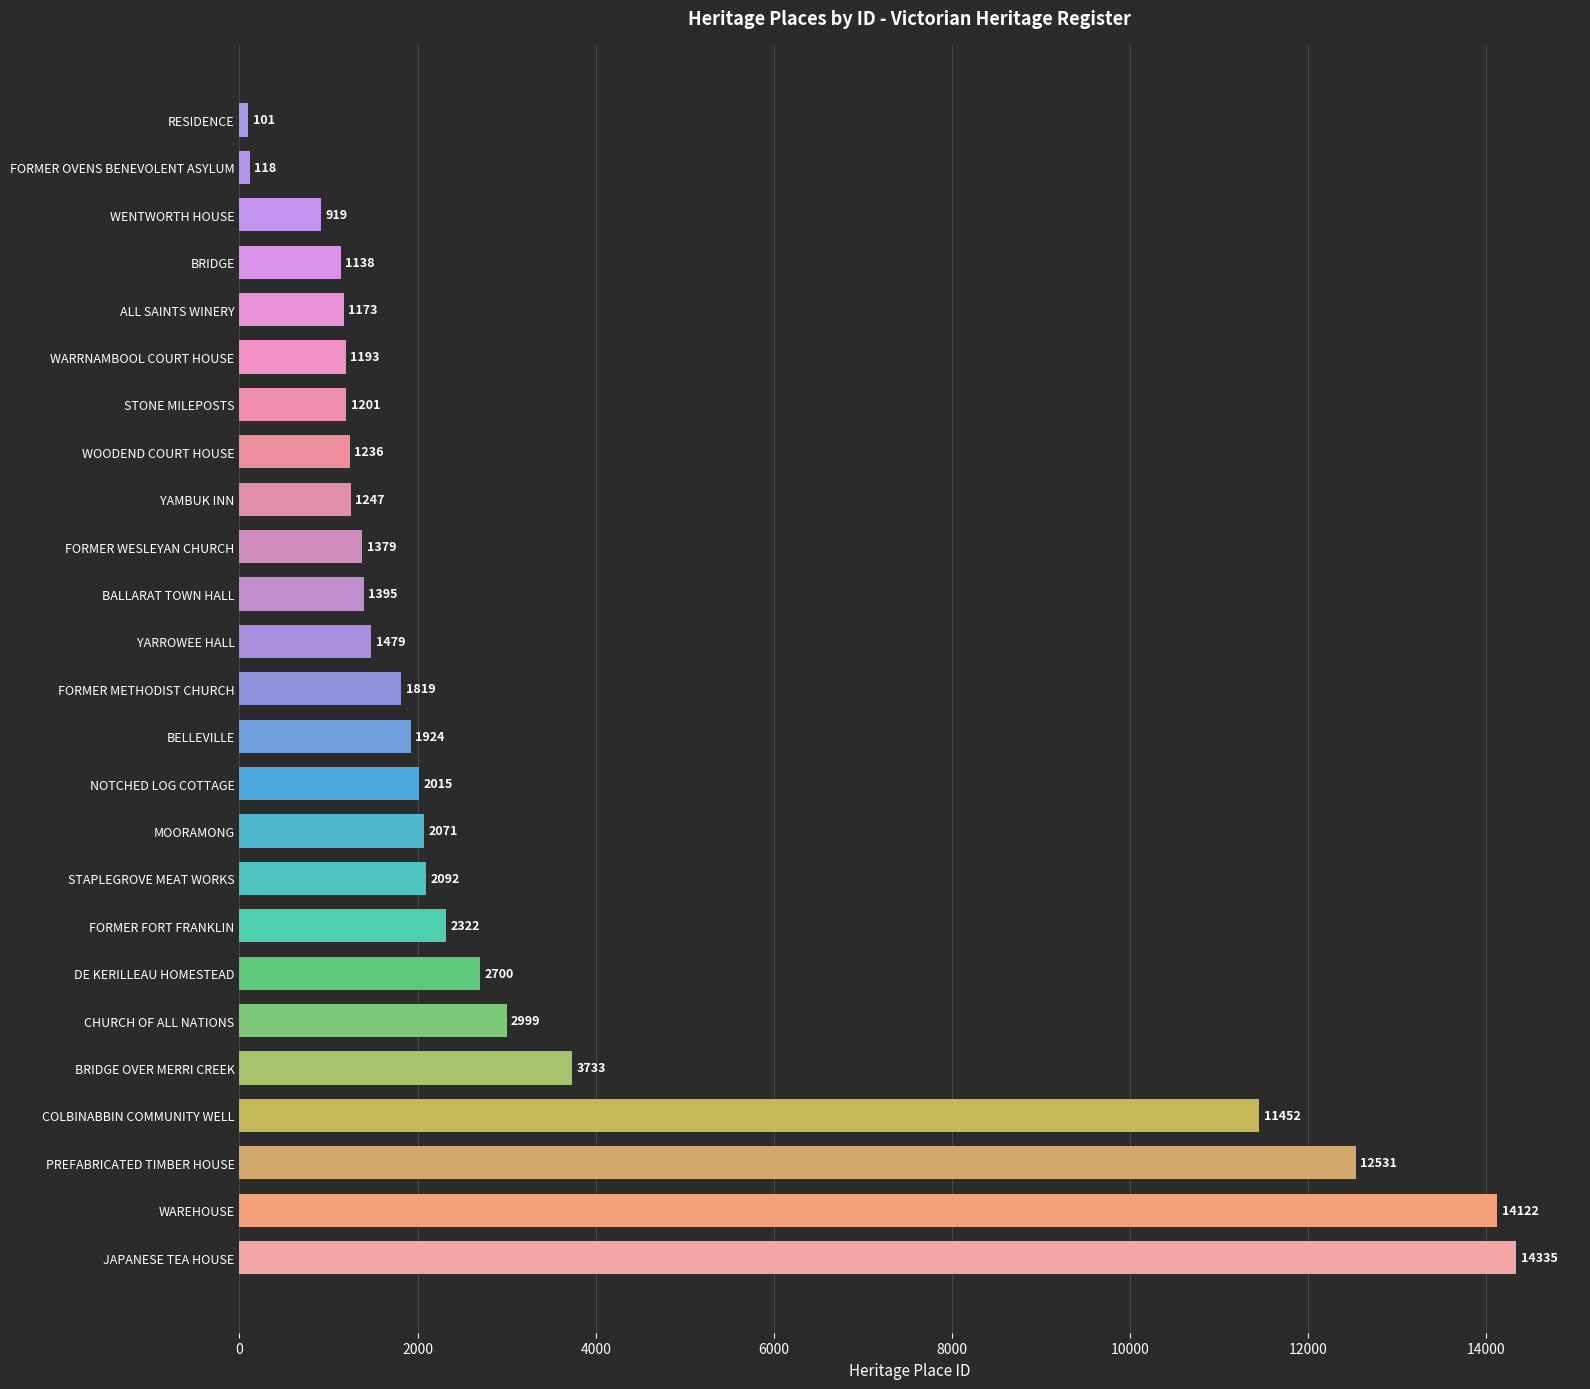

Reading top to bottom, what are all the values shown in this chart?

101	118	919	1138	1173	1193	1201	1236	1247	1379	1395	1479	1819	1924	2015	2071	2092	2322	2700	2999	3733	11452	12531	14122	14335